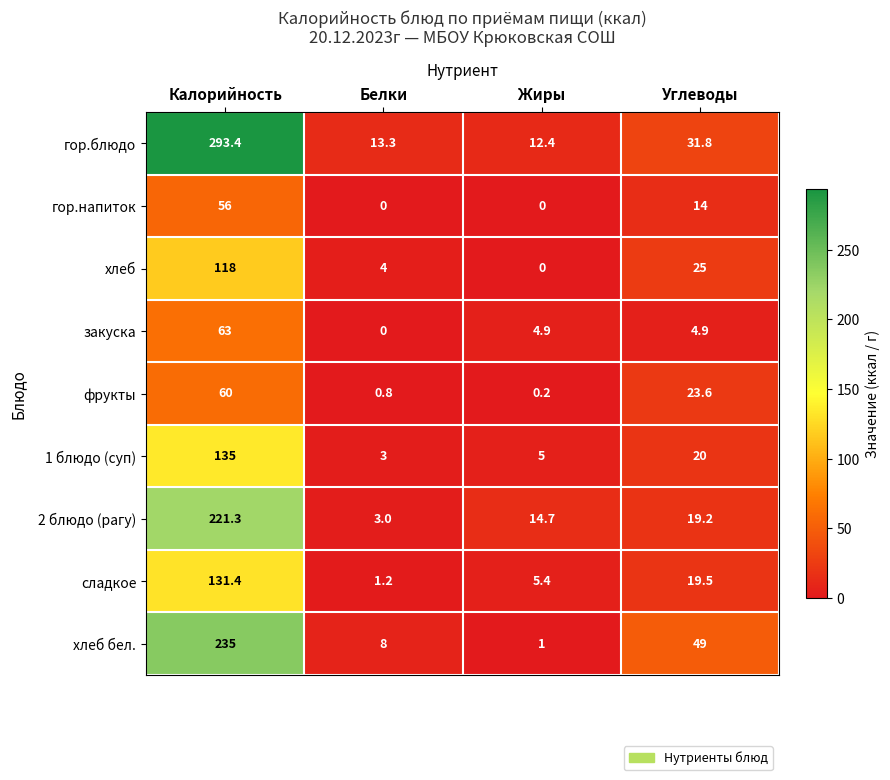

What is the lowest value of the 1 блюдо (суп) series?

3.0